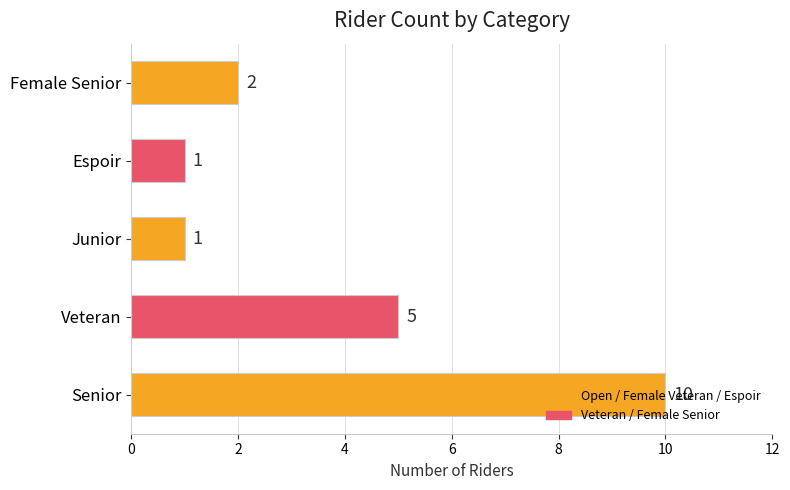

What is the difference between the values at Espoir and Senior?

9